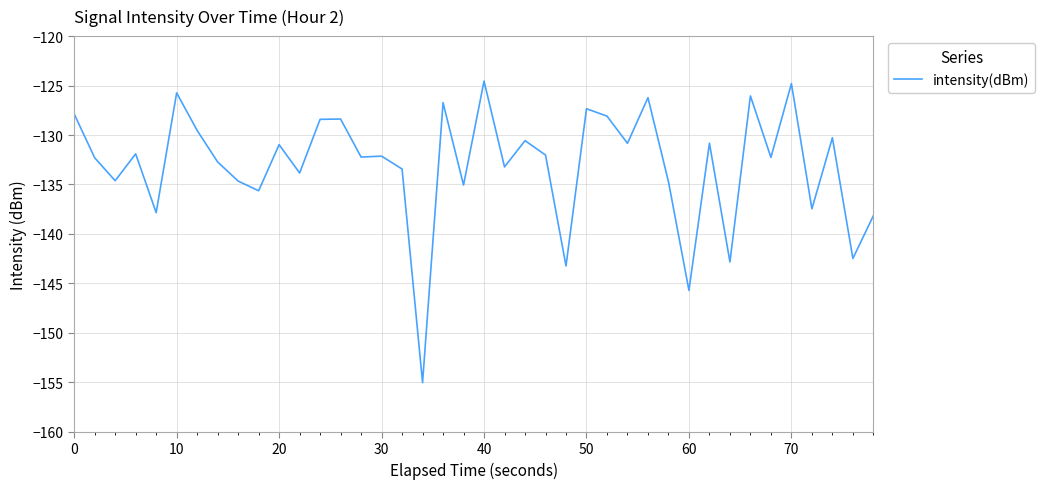

What is the maximum value shown in the chart?

-124.5